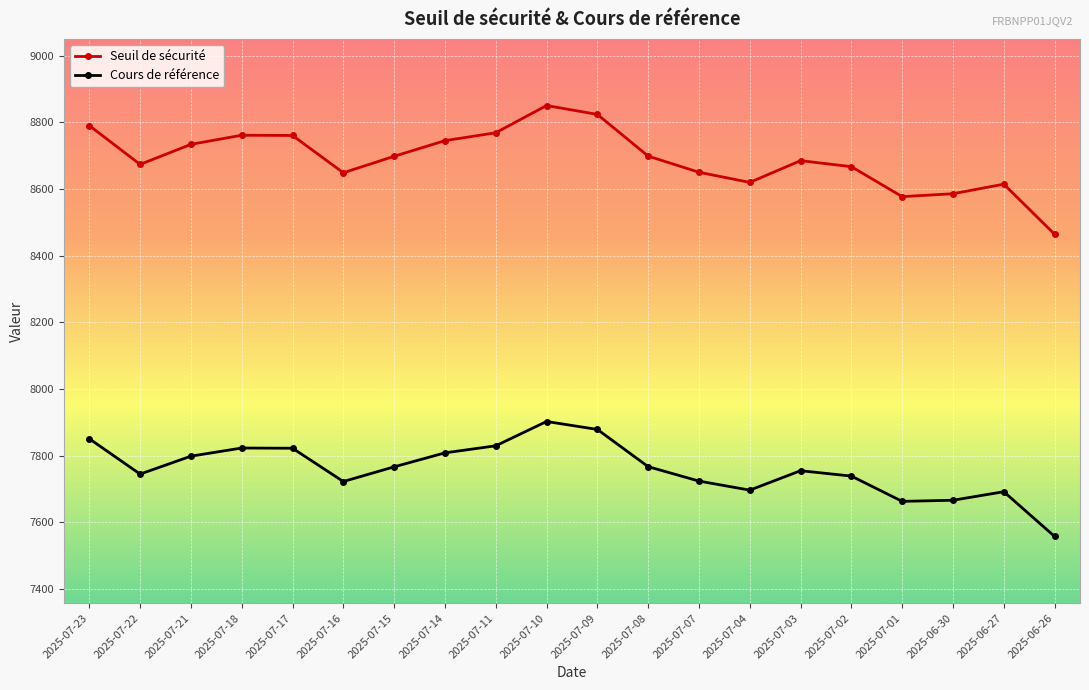

Does the chart have visible grid lines?

Yes